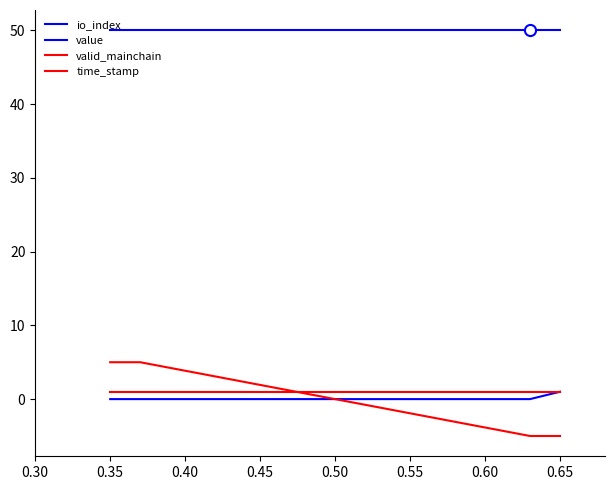

Does the chart have visible grid lines?

No